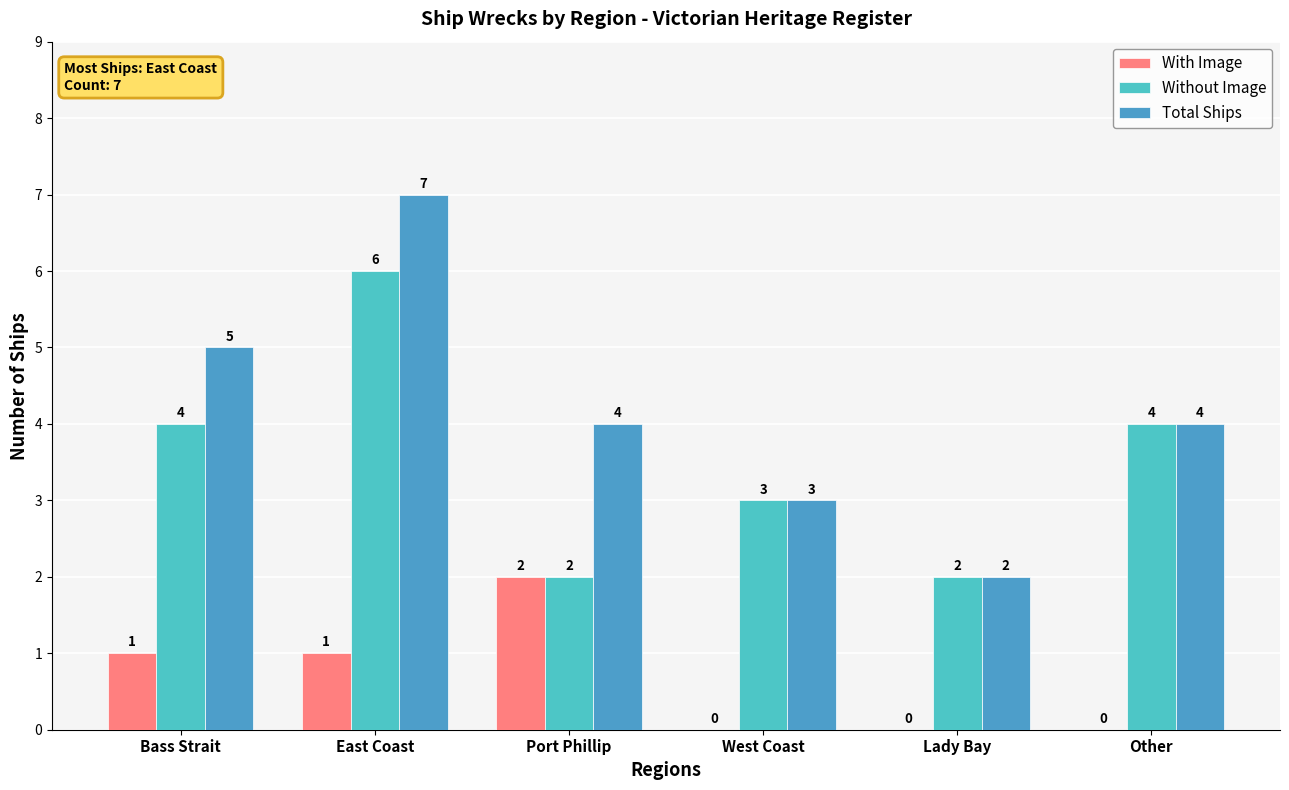

Reading right to left, what are all the values shown in this chart?

With Image: 0	0	0	2	1	1
Without Image: 4	2	3	2	6	4
Total Ships: 4	2	3	4	7	5